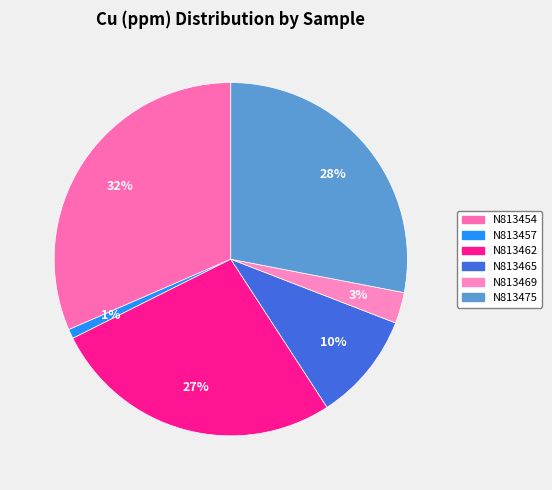

How many slices are in this pie chart?

6